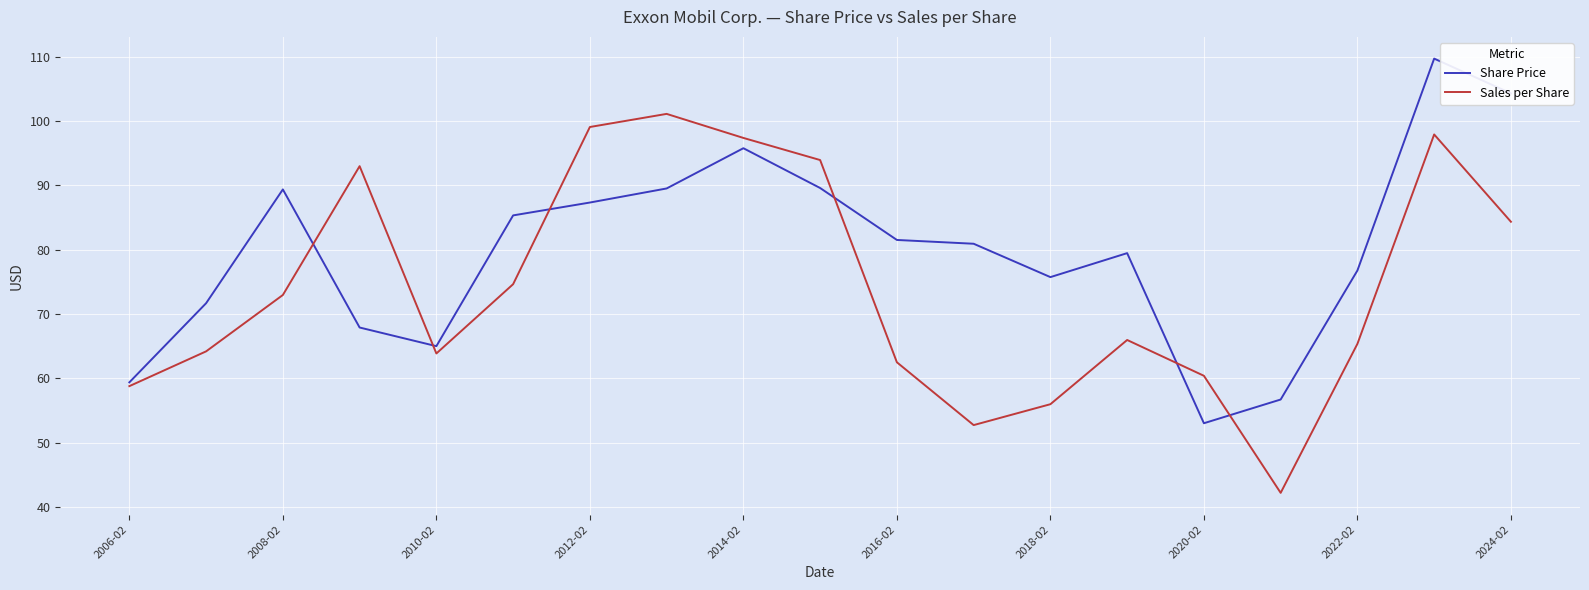

Which series has the largest total across all categories?

Share Price